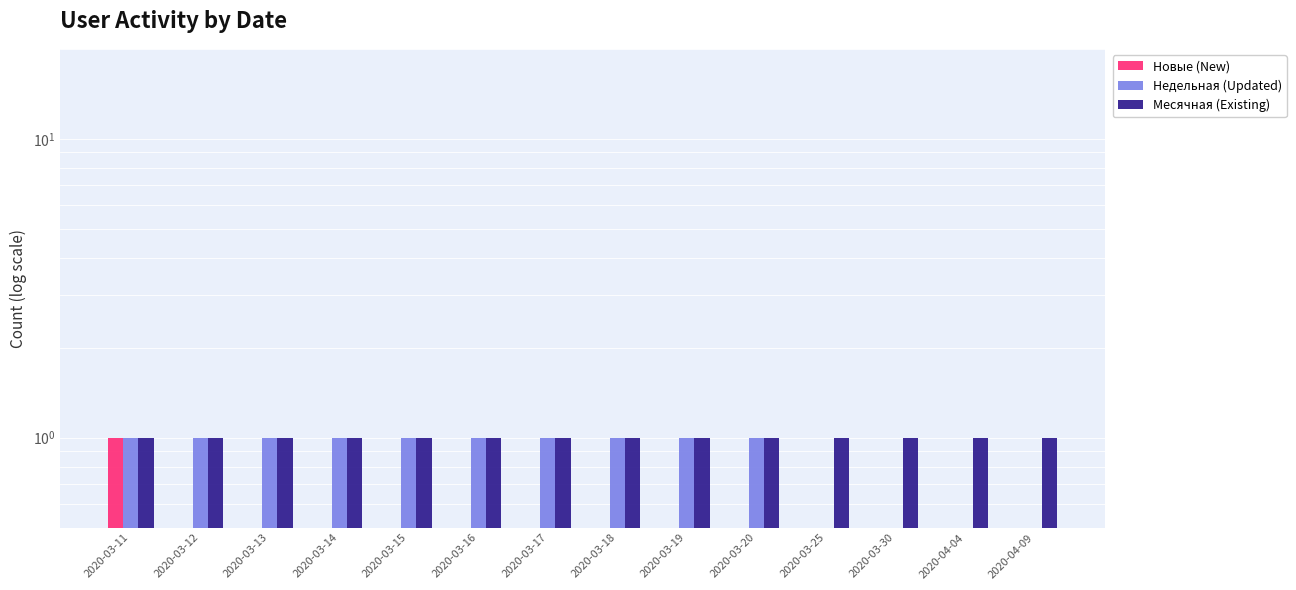

What is the label of the 12th bar from the left?

2020-03-30